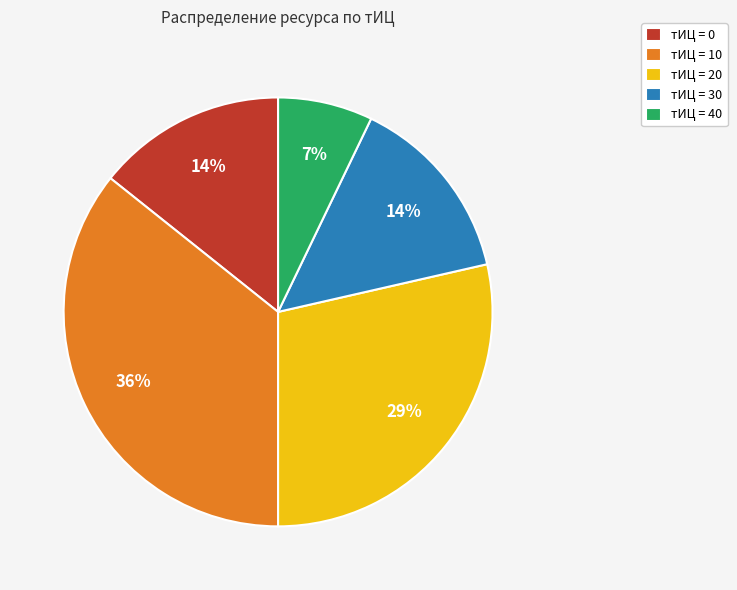

Which has a higher value, тИЦ = 10 or тИЦ = 40?

тИЦ = 10